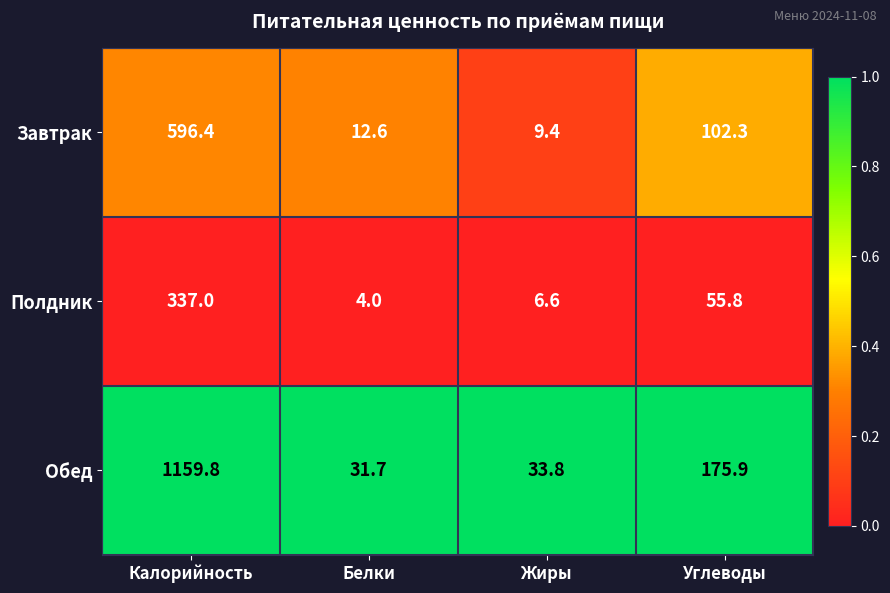

At which label is Завтрак closest to 302?

Углеводы